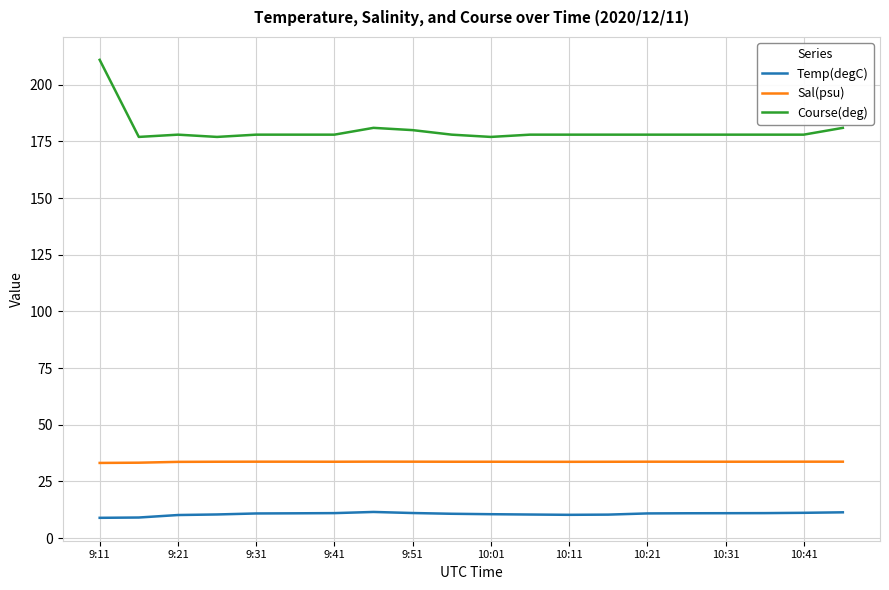

Which series has the largest range (max minus min)?

Course(deg)